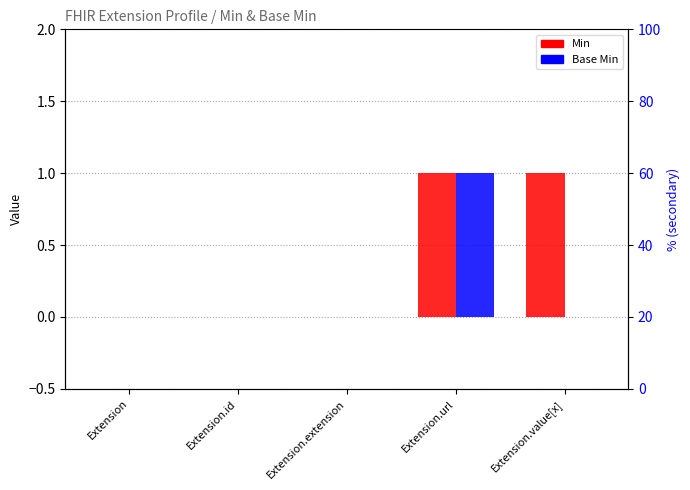

Which has a higher value, Extension.extension or Extension?

Extension.extension